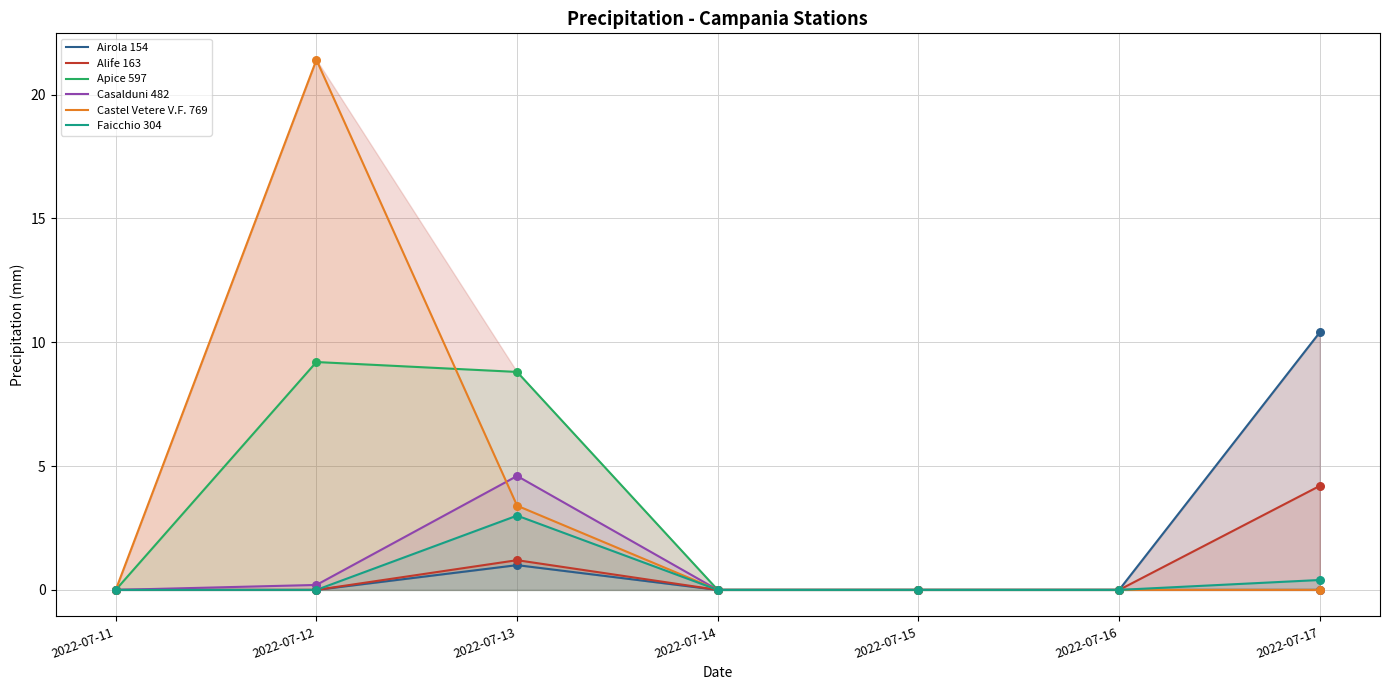

Which series reaches the maximum Y coordinate?

Castel Vetere V.F. 769